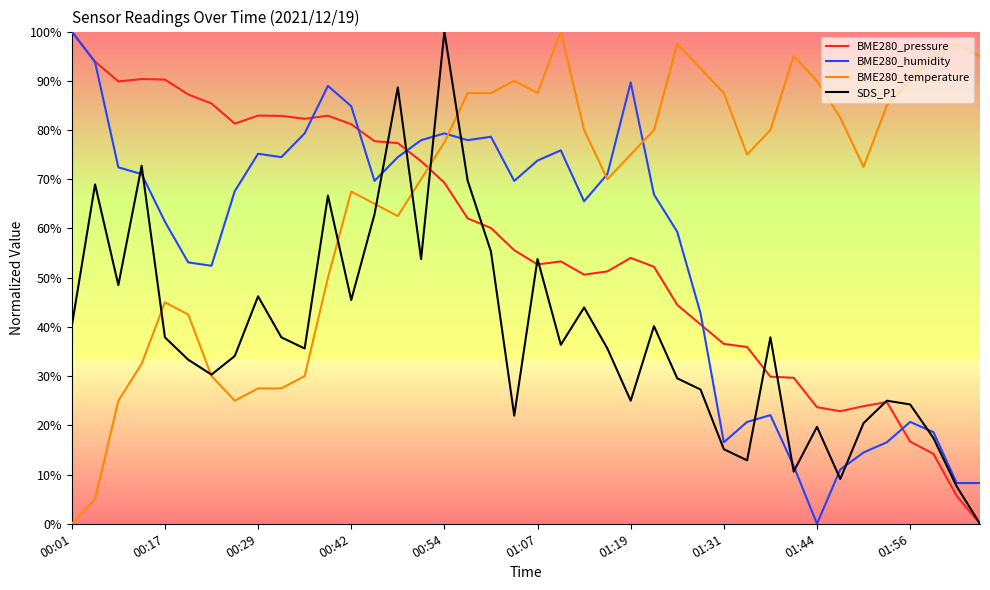

What is the greatest value displayed?

100.0